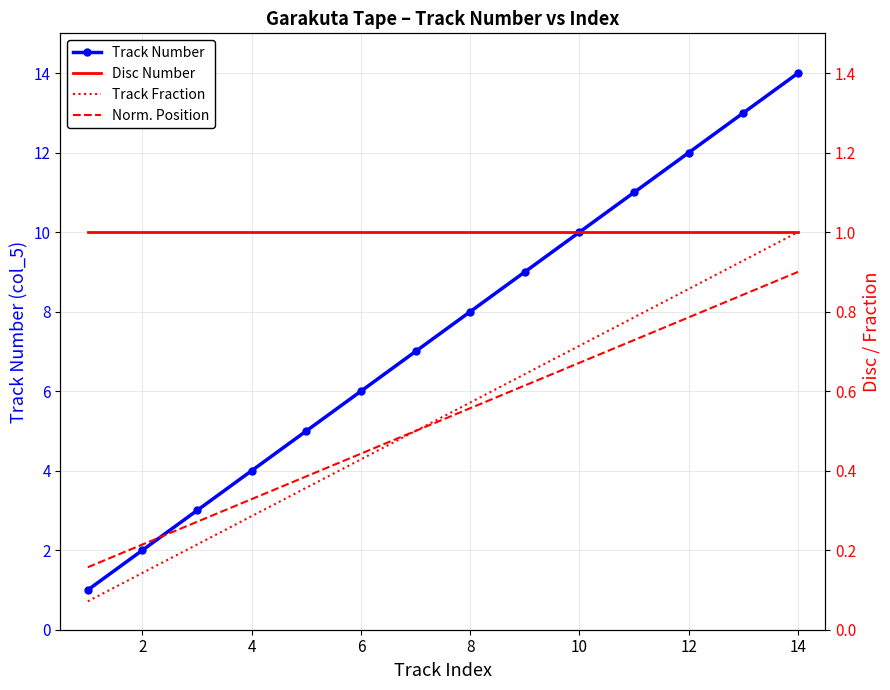

What is the minimum value shown in the chart?

0.1